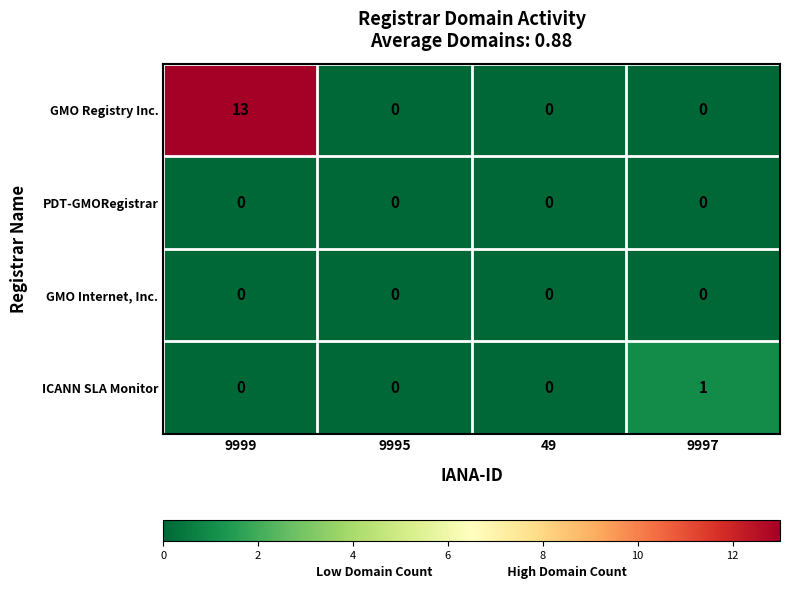

Which series changed the most between 9999 and 9995?

GMO Registry Inc.